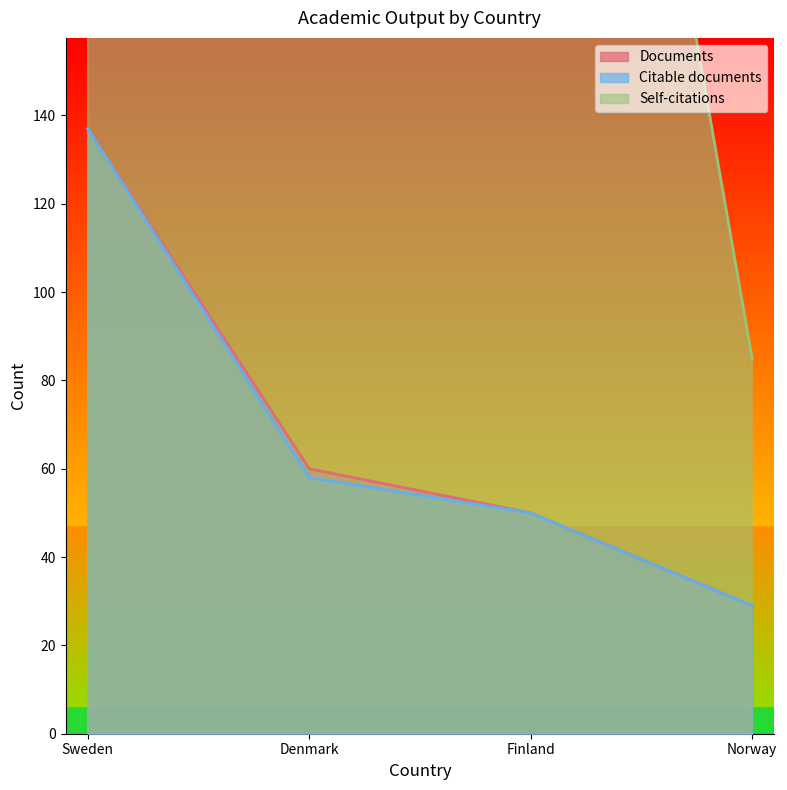

How many categories are shown in the chart?

4